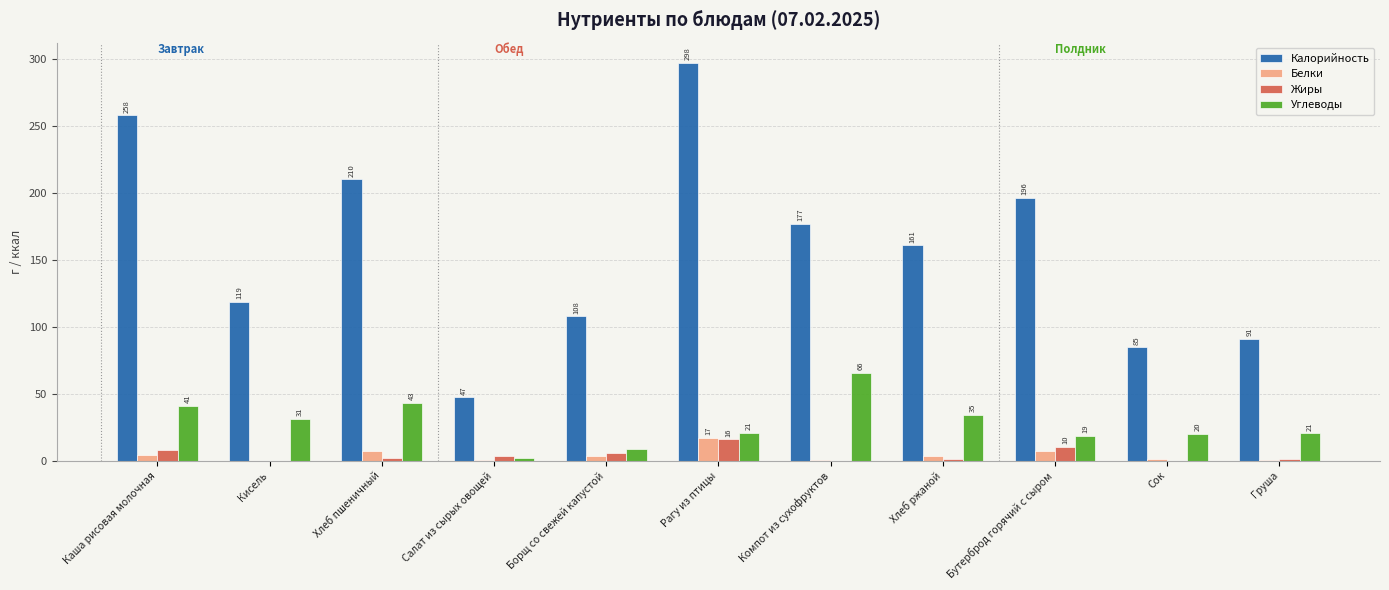

What is the approximate value of Белки at Бутерброд горячий с сыром?

7.0